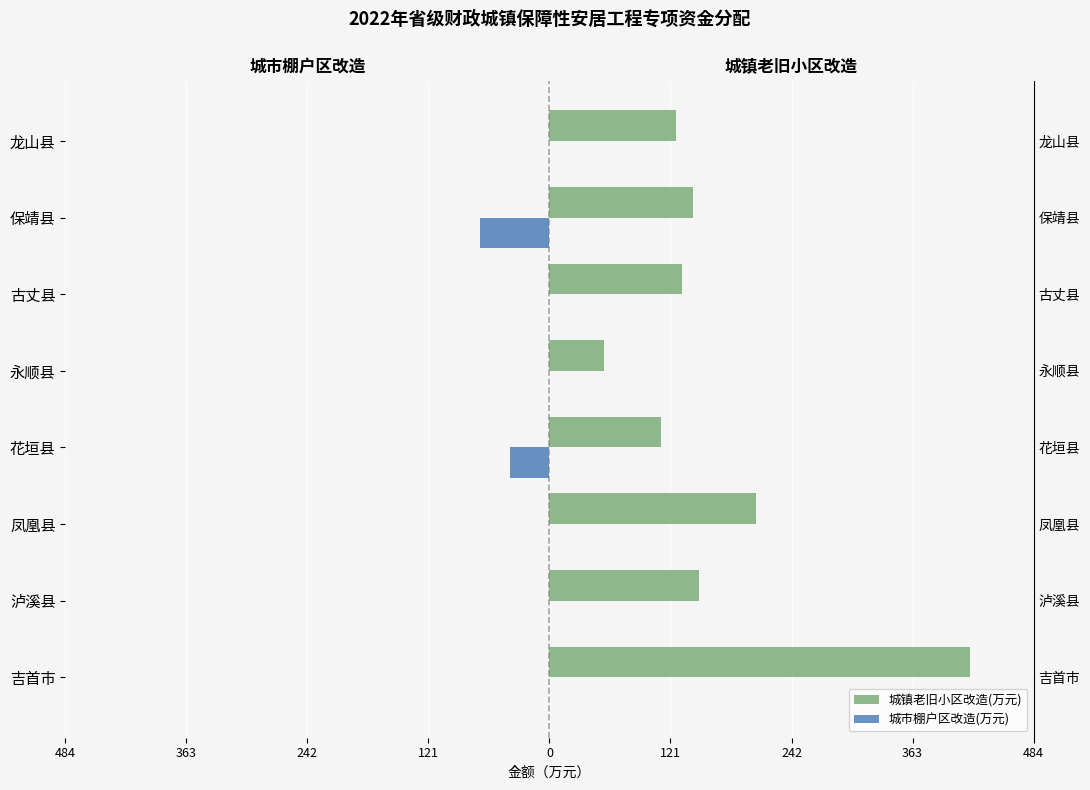

How many bars are there in total?

16